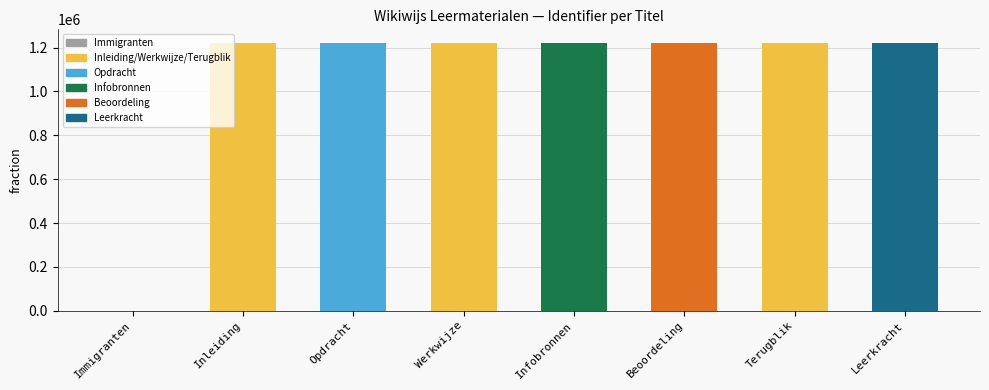

What is the sum of the values at Leerkracht and Terugblik?

2443533